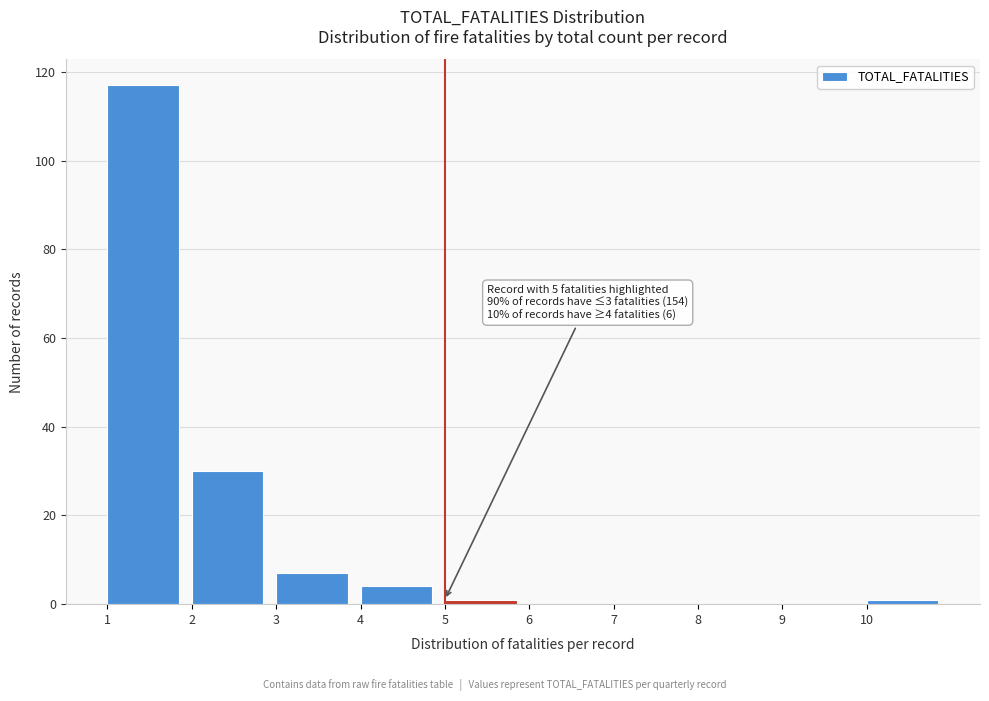

Which range on the x-axis has the tallest bar?

1 to 2